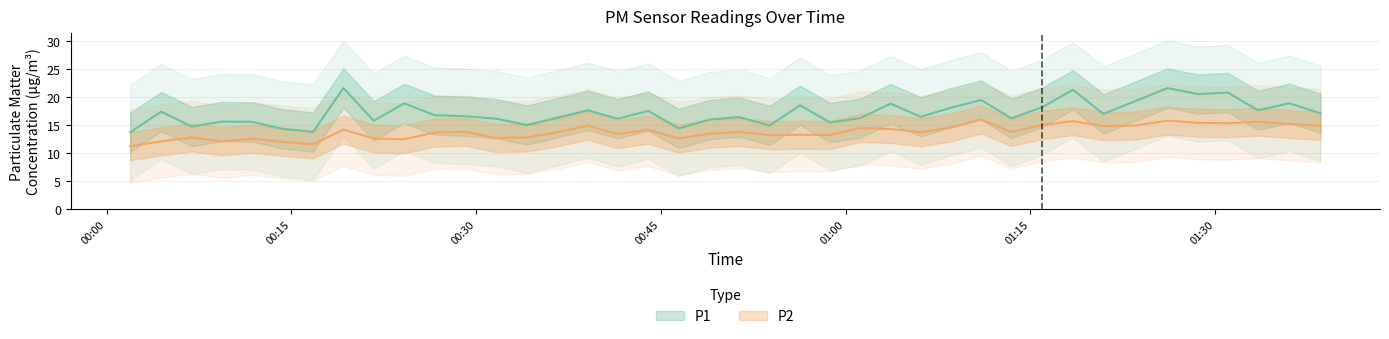

What is the value of the P1 point at the 36th from the left?

20.5